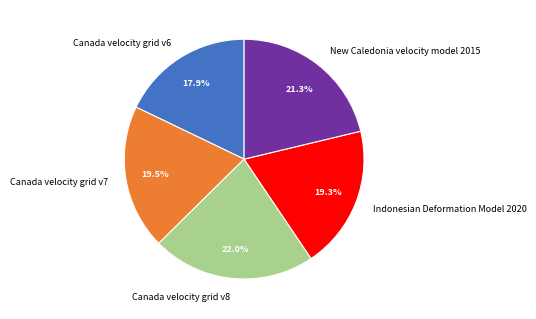

To the nearest percent, what portion does New Caledonia velocity model 2015 represent?

21%